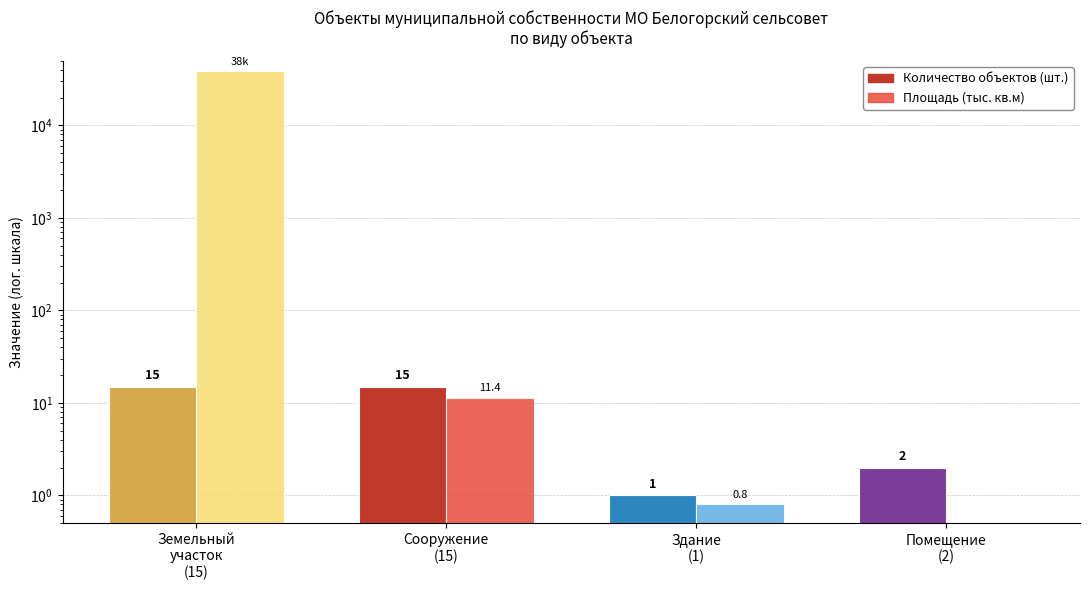

List the labels in order of Количество объектов value, largest first.

Земельный
участок
(15), Сооружение
(15), Помещение
(2), Здание
(1)